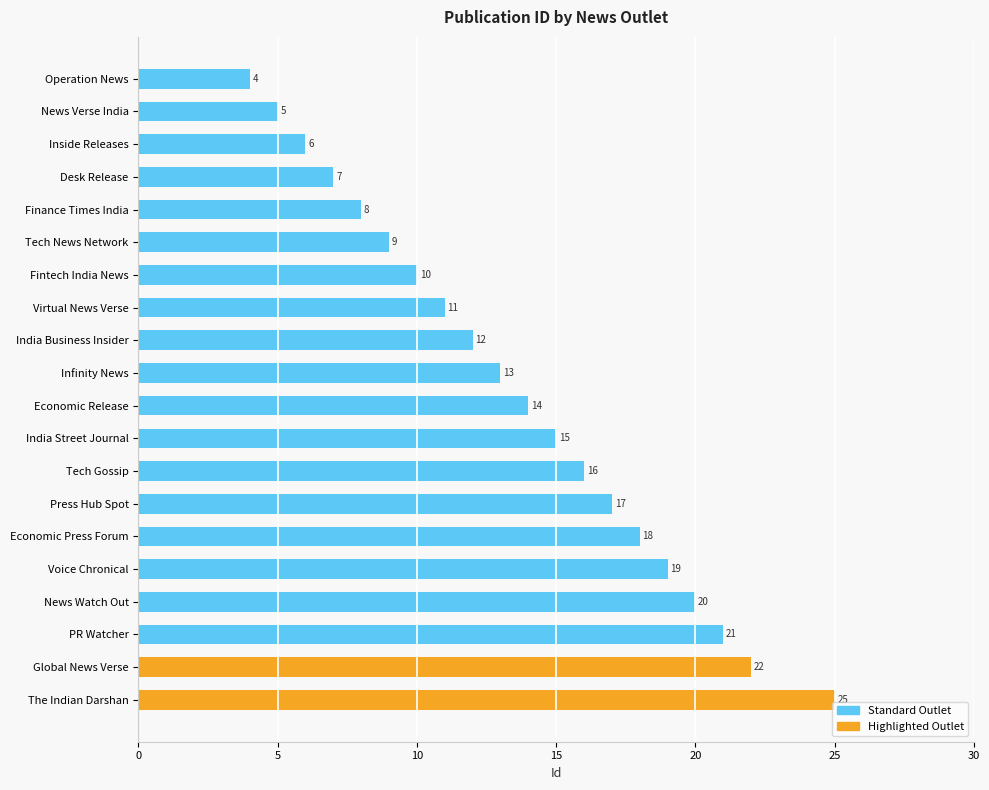

Count the number of categories in the chart.

20